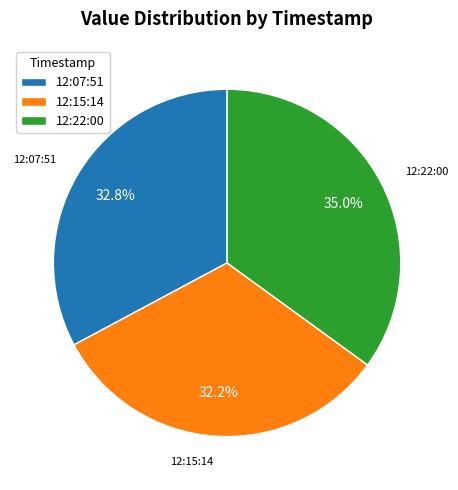

How many slices are in this pie chart?

3